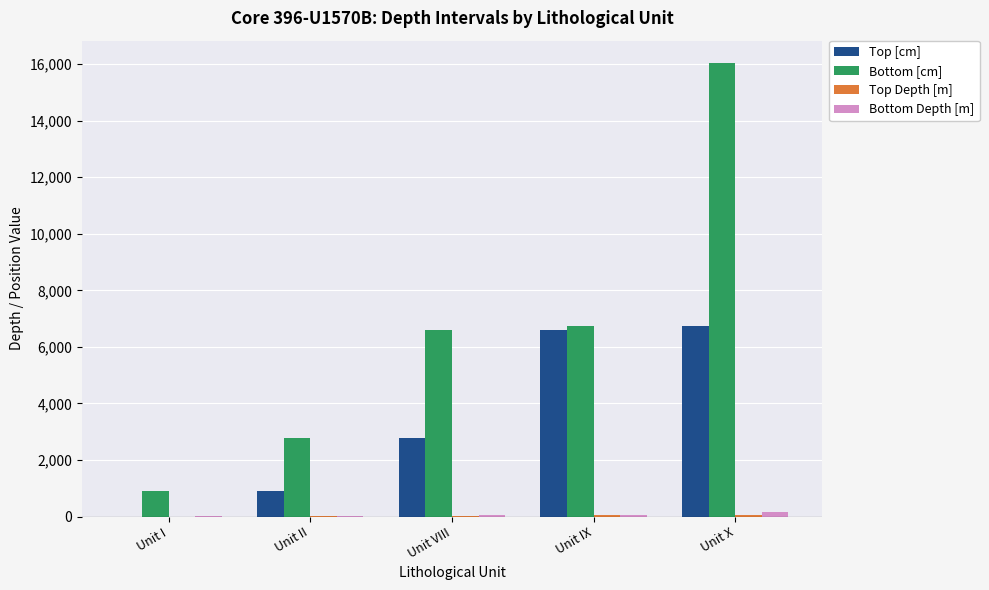

Does the chart contain stacked bars?

No